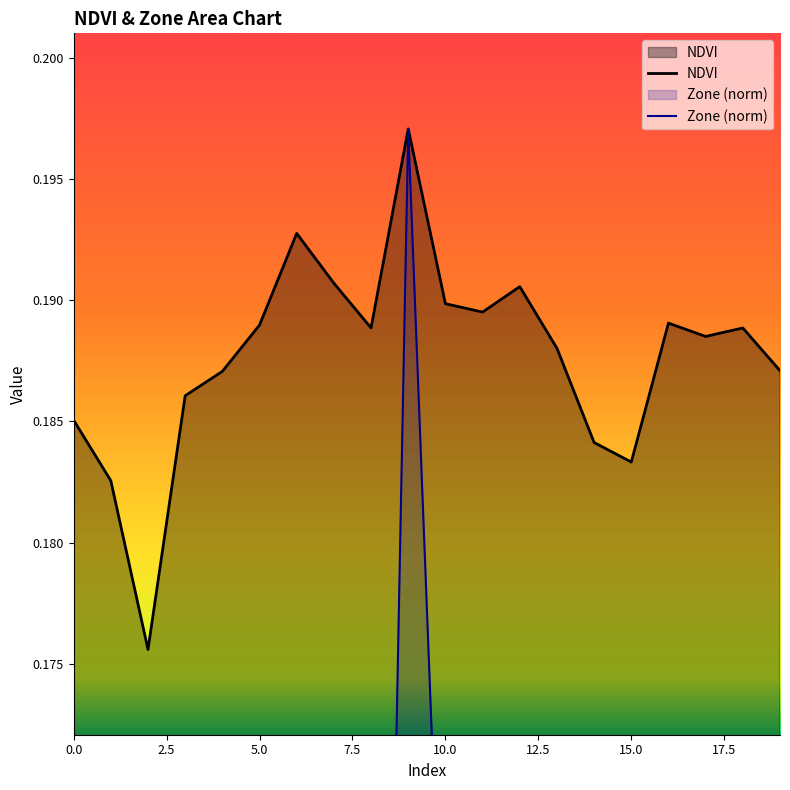

Where is the first local minimum for NDVI?

2